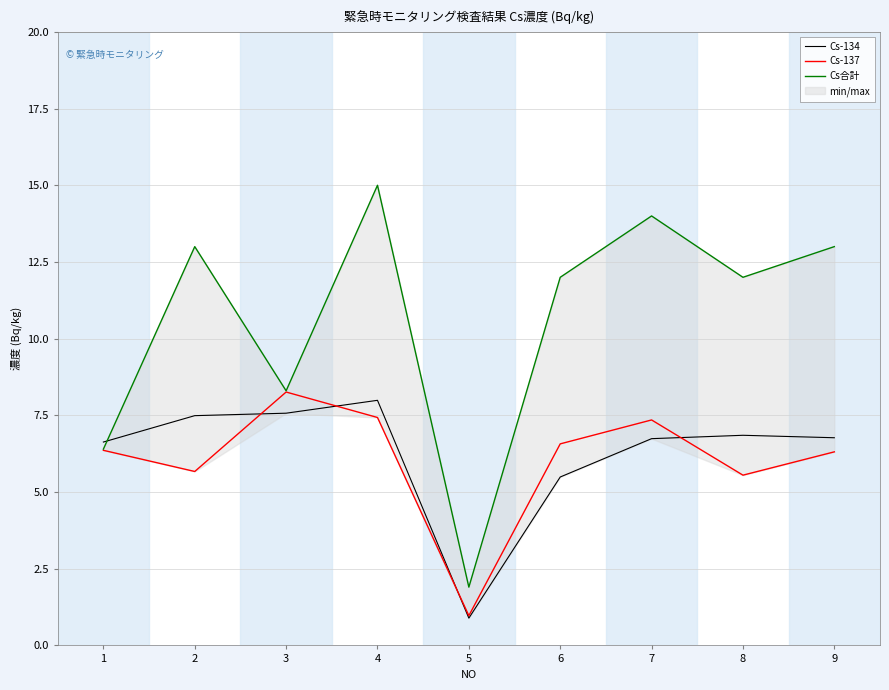

What is the spread (max minus min) of values at 1?

0.3